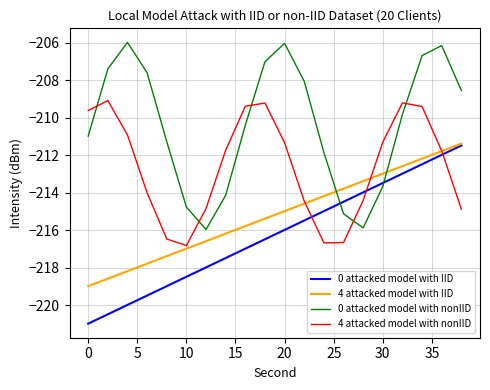

What is the highest value of the 0 attacked model with IID series?

-211.5